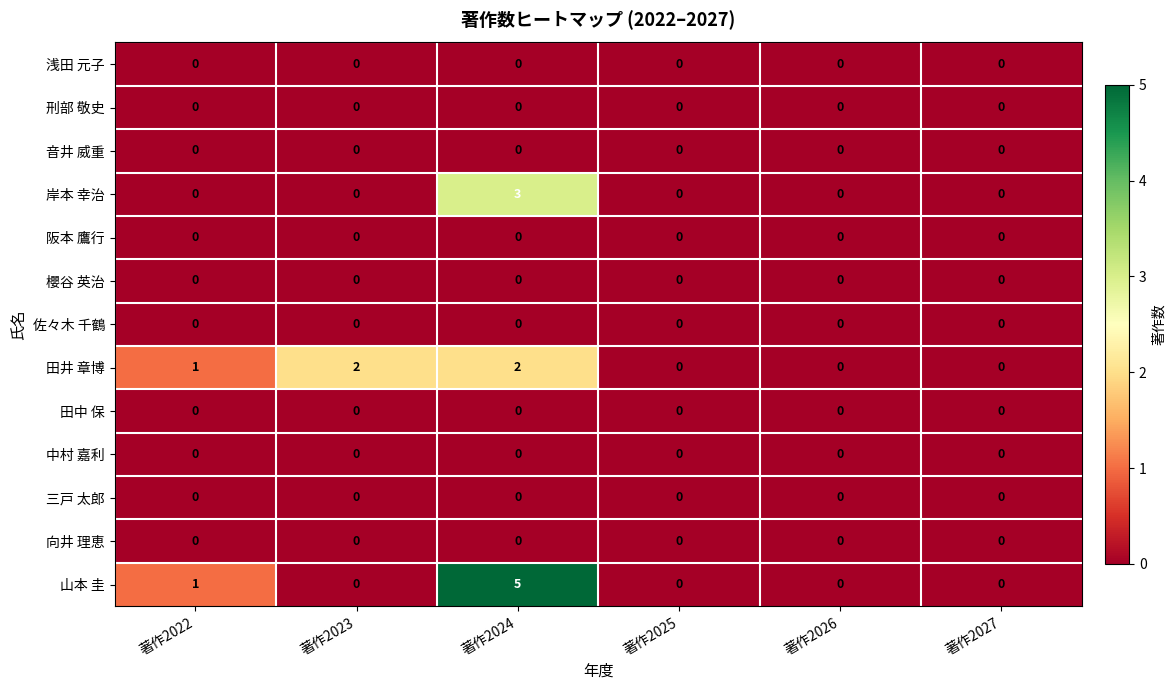

Which series has the largest range (max minus min)?

山本 圭